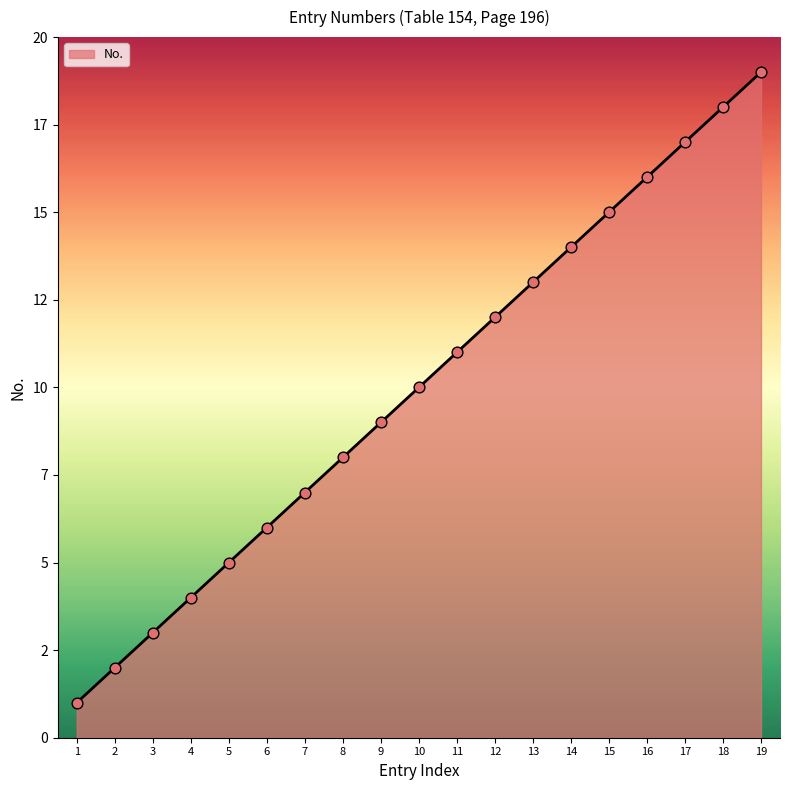

What is the change in value from 2 to 6?

+4